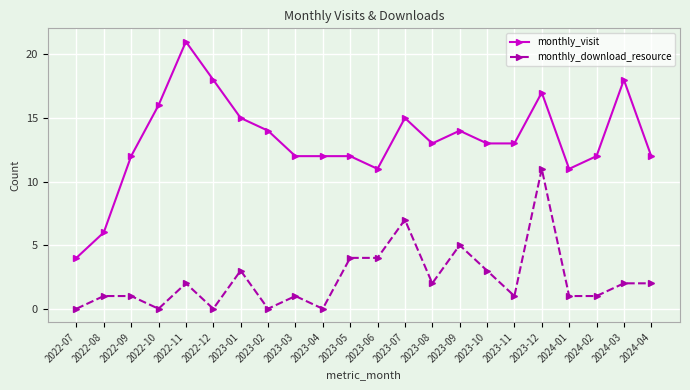

Reading left to right, what are all the values shown in this chart?

monthly_visit: 4	6	12	16	21	18	15	14	12	12	12	11	15	13	14	13	13	17	11	12	18	12
monthly_download_resource: 0	1	1	0	2	0	3	0	1	0	4	4	7	2	5	3	1	11	1	1	2	2